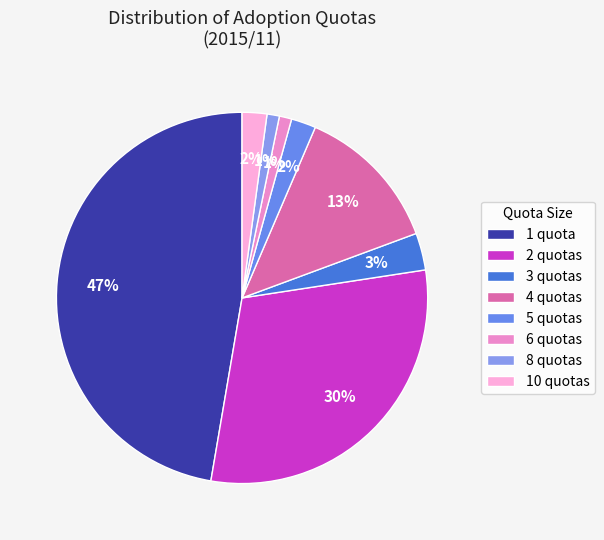

Which slice is the smallest?

6